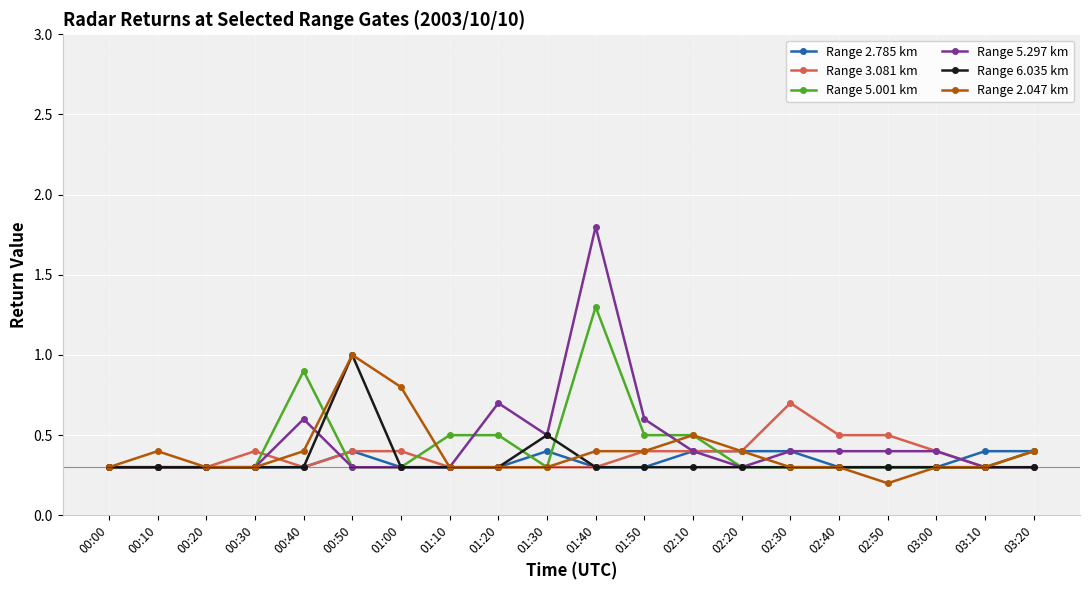

Is it true that Range 3.081 km equals 0.4 at 02:20?

True